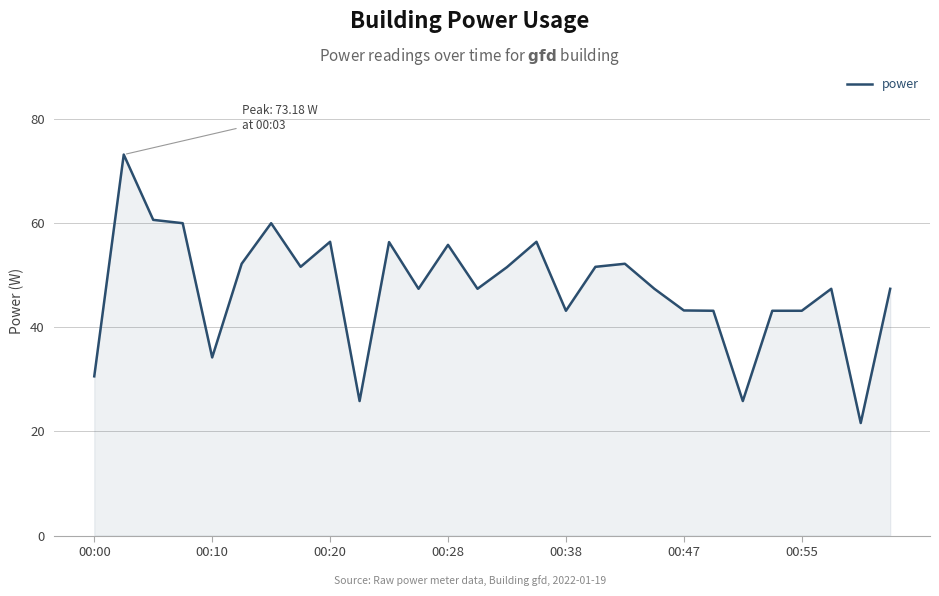

What is the average value?

47.5